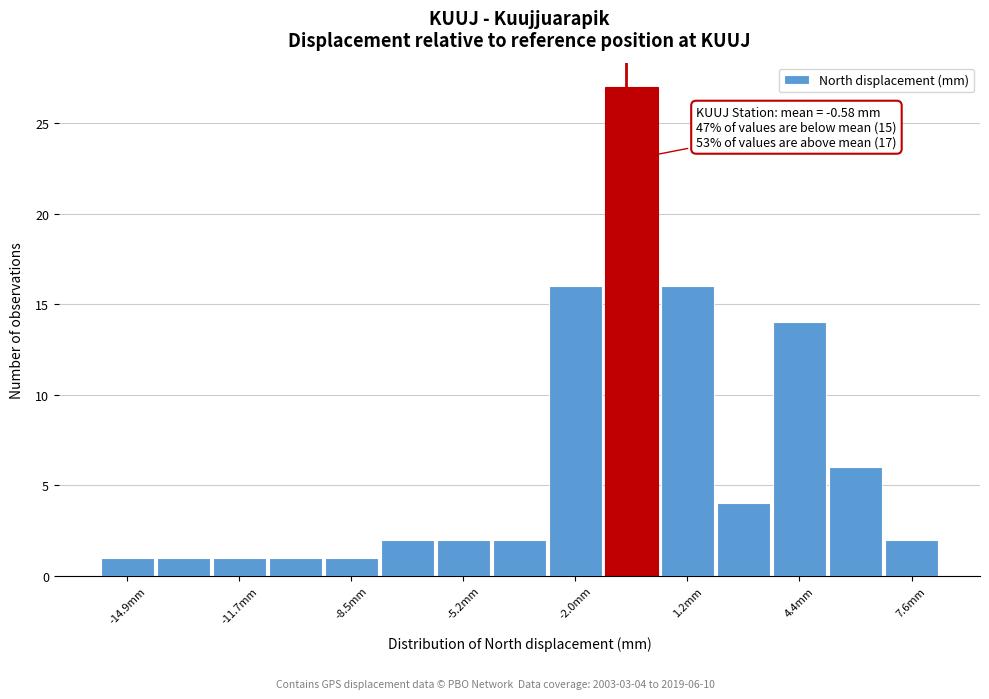

Read against the x-axis, roughly where is the centre of the tallest bar?

-0.5